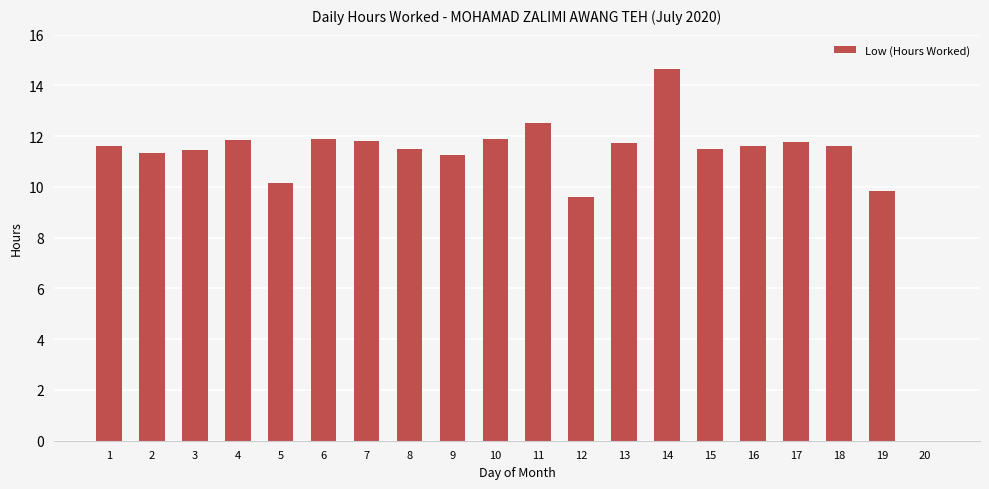

Does the chart contain stacked bars?

No